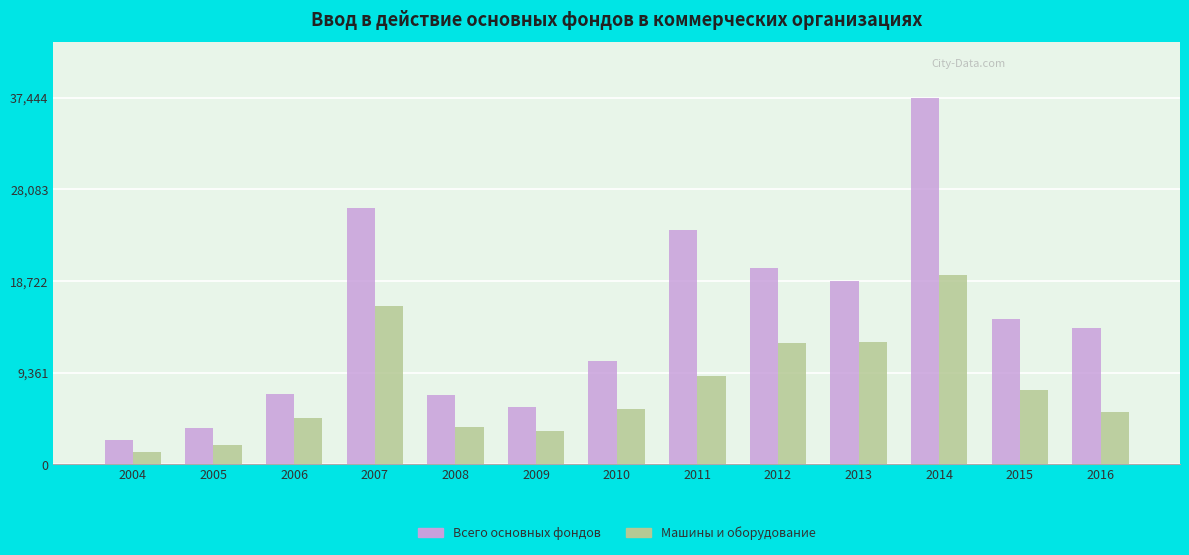

List the series in order of their peak value, lowest first.

Машины и оборудование, Всего основных фондов